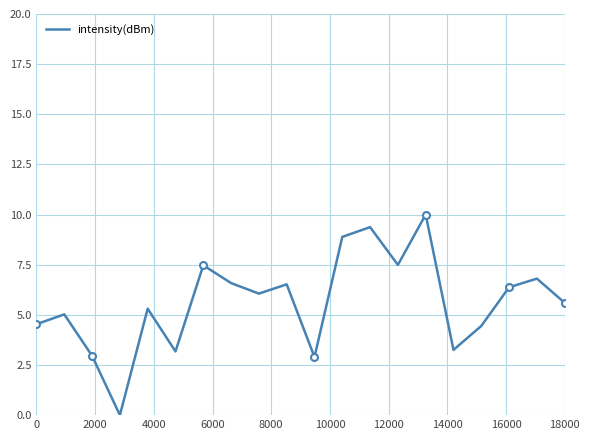

What is the sum of all values?

112.8